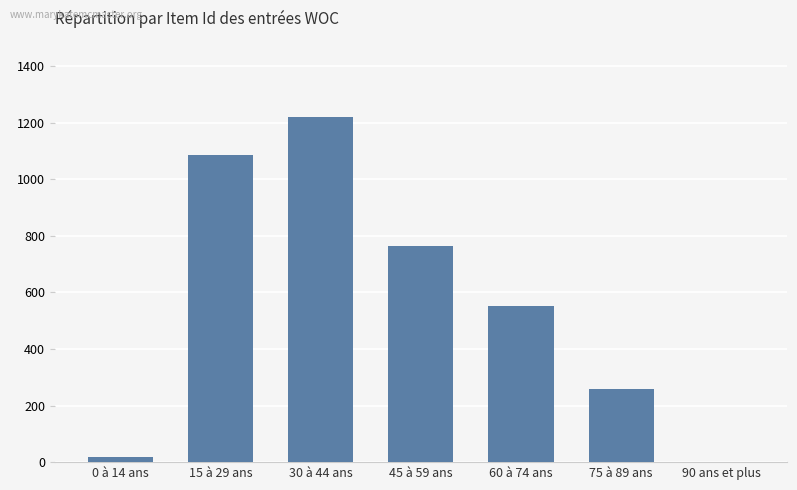

Reading right to left, list all the values displayed in this chart.

90 ans et plus=0.7	75 à 89 ans=258.2	60 à 74 ans=552.1	45 à 59 ans=765.8	30 à 44 ans=1220.0	15 à 29 ans=1086.3	0 à 14 ans=16.7